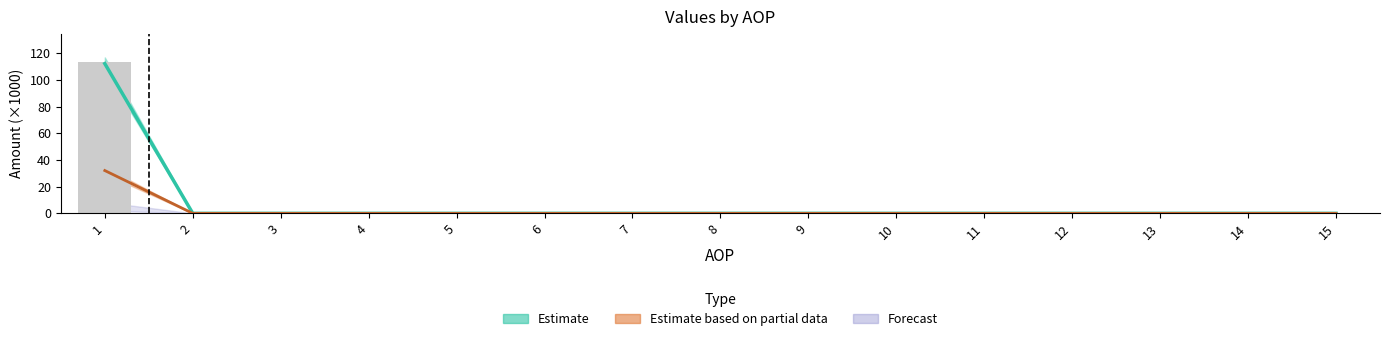

Reading left to right, extract all data points from this chart.

113.1	0.0	0.0	0.0	0.0	0.0	0.0	0.0	0.0	0.0	0.0	0.0	0.0	0.0	0.0